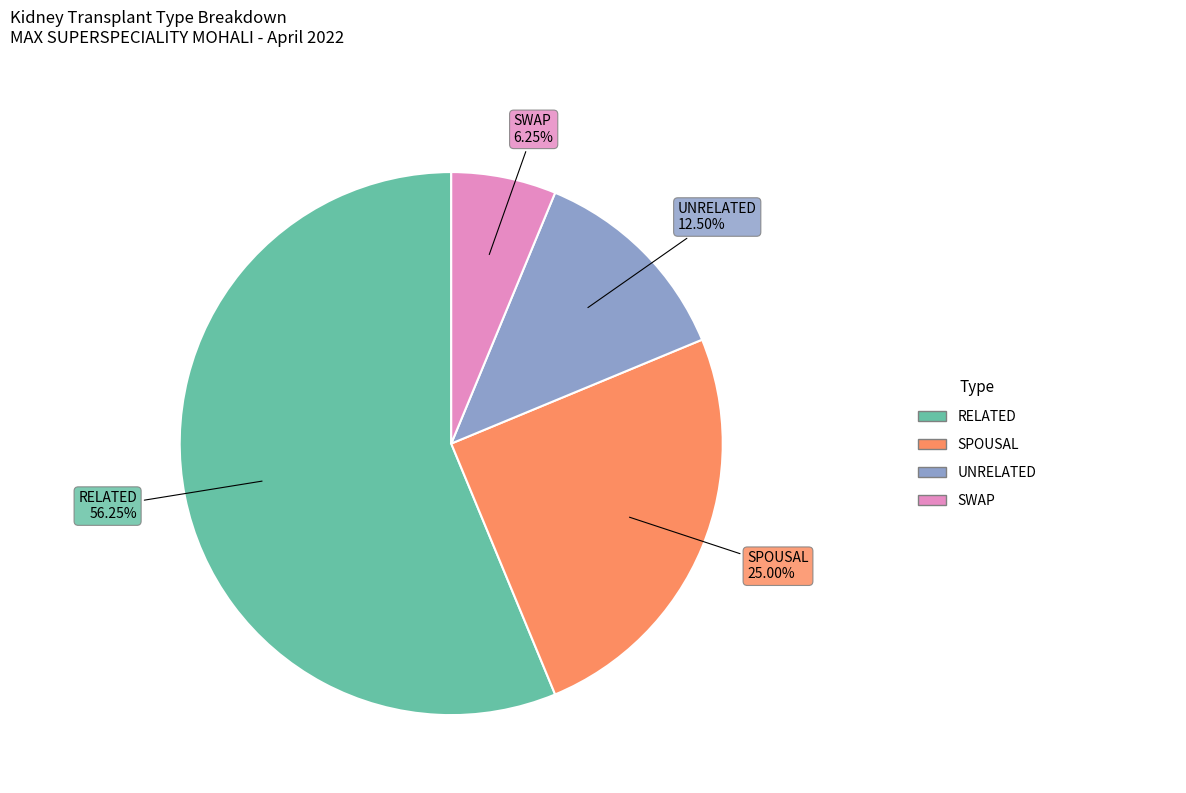

Which has a higher value, UNRELATED or SWAP?

UNRELATED